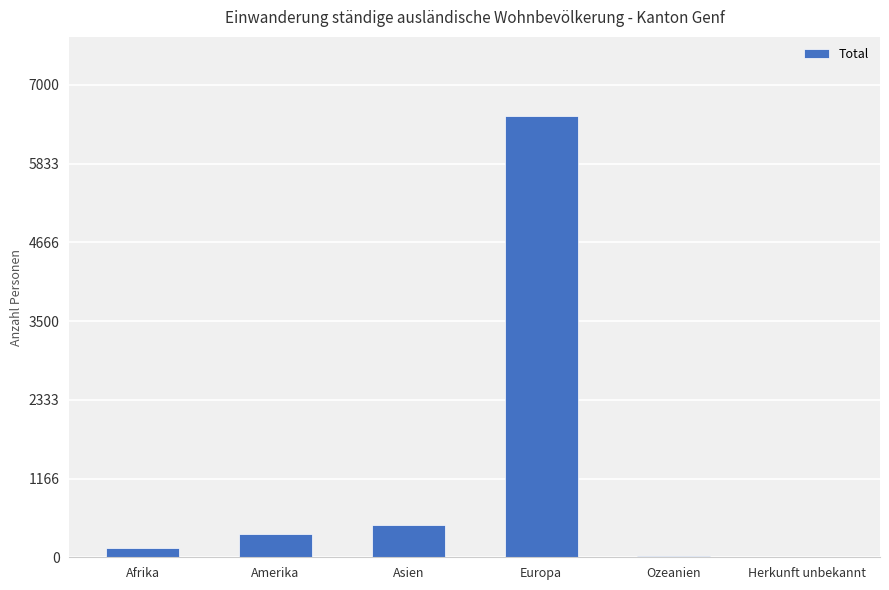

What is the ratio of the value at Amerika to the value at Herkunft unbekannt?

115.0